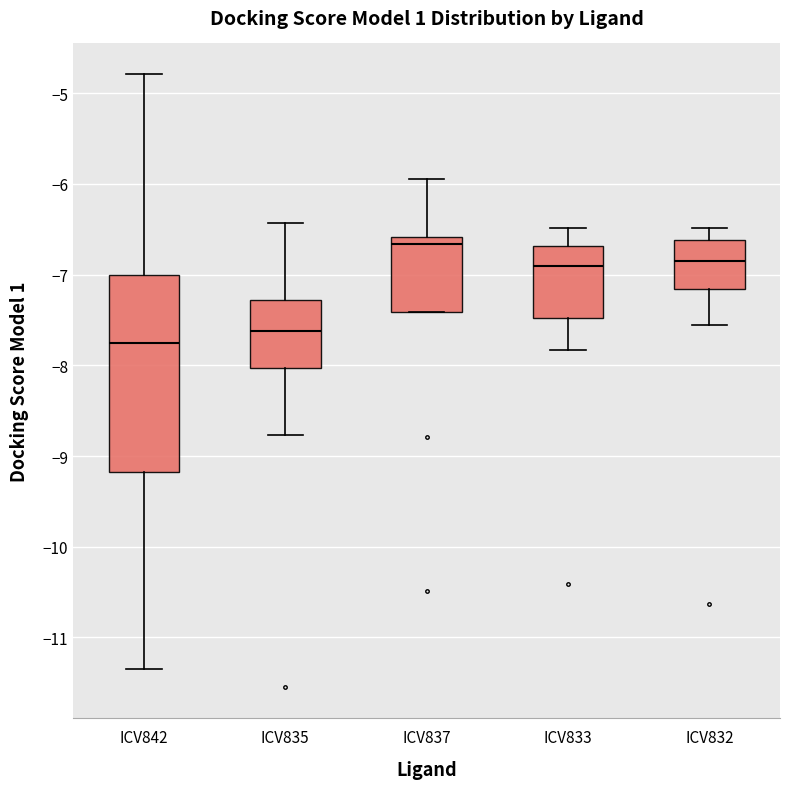

Where does the upper whisker of the box for ICV835 end on the y-axis? The values are not printed on the chart, so give them approximately, as read against the axis.

-6.4